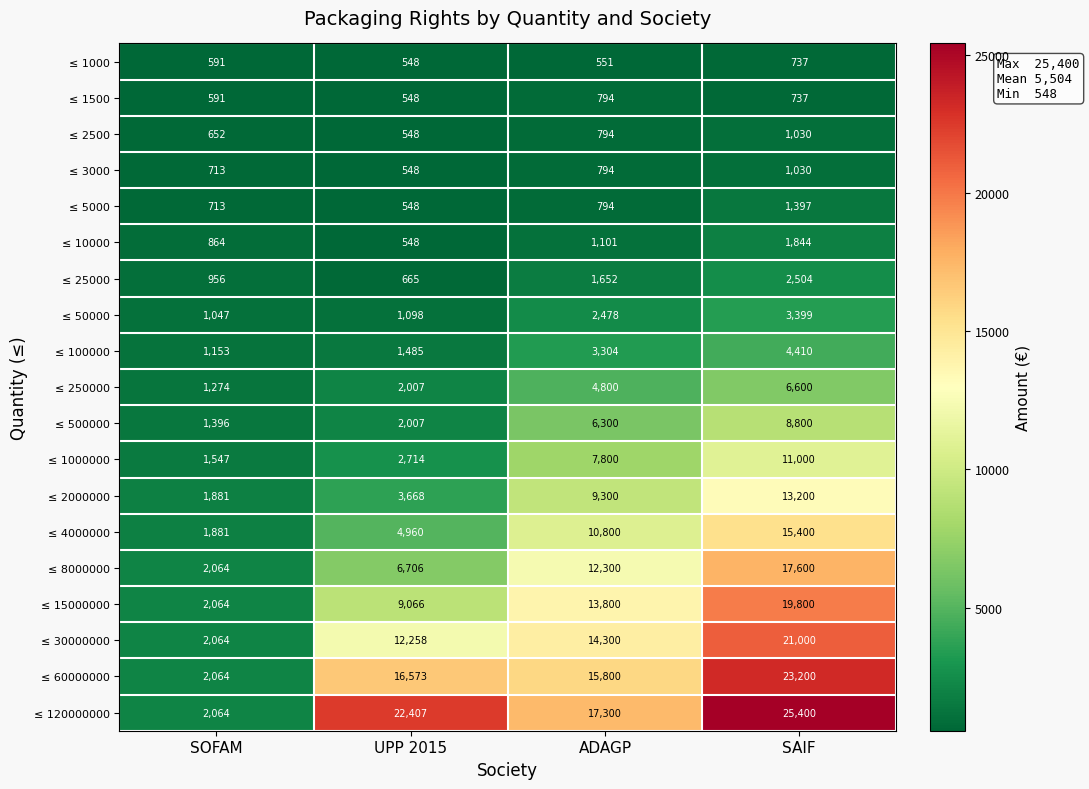

How many ≤ 25000 values are between 956 and 2504?

3